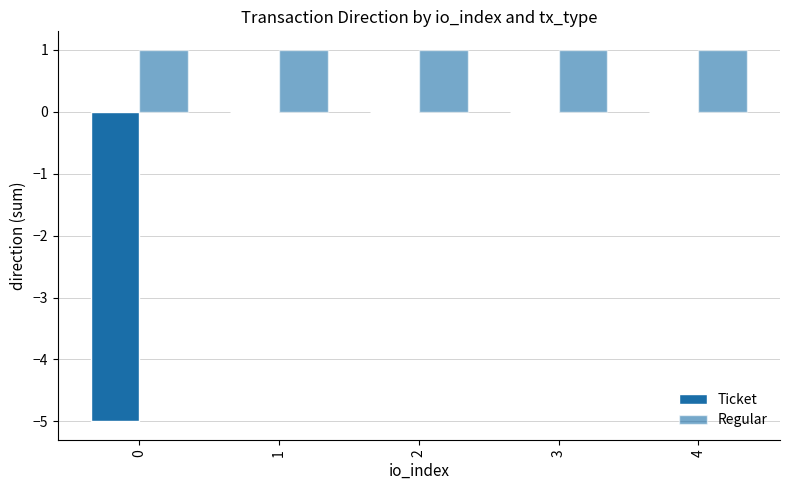

How many groups of bars are there?

5